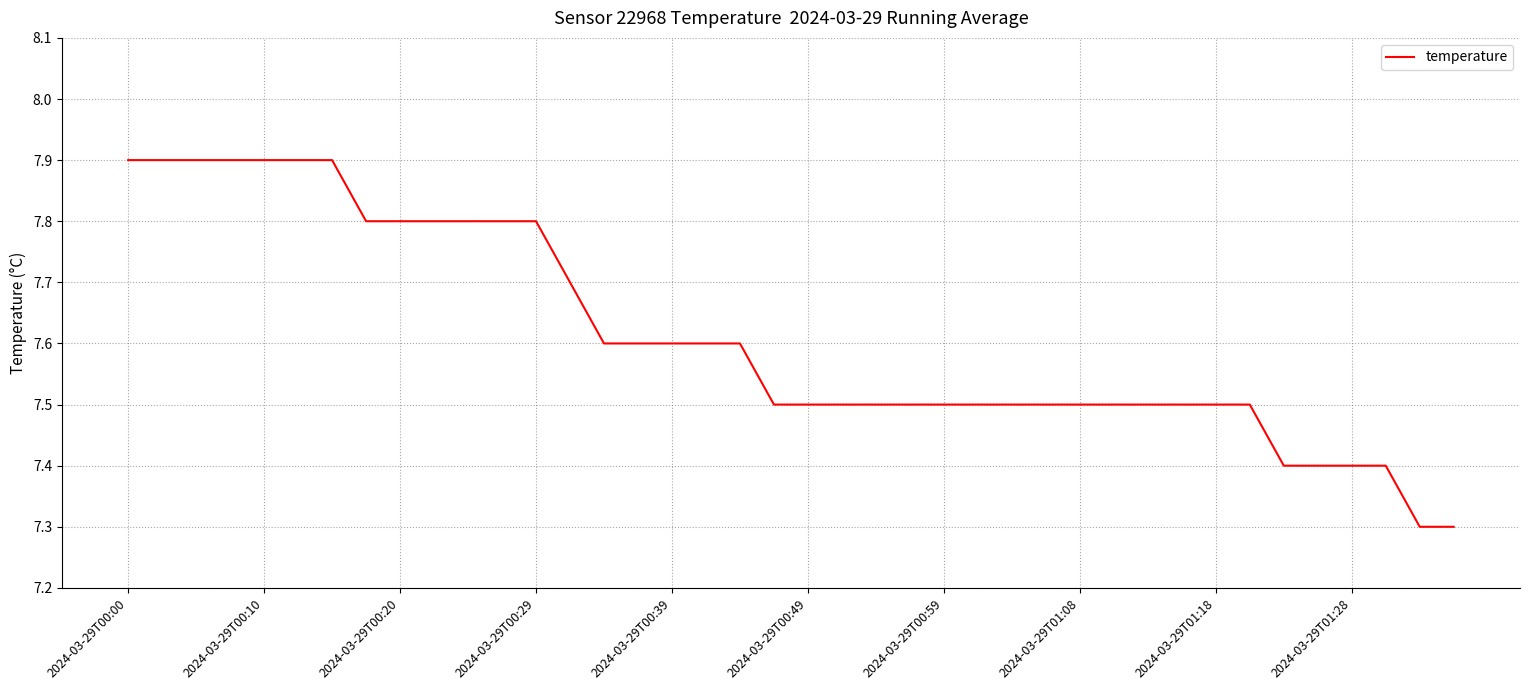

Count the values in the range 7 to 8.

40